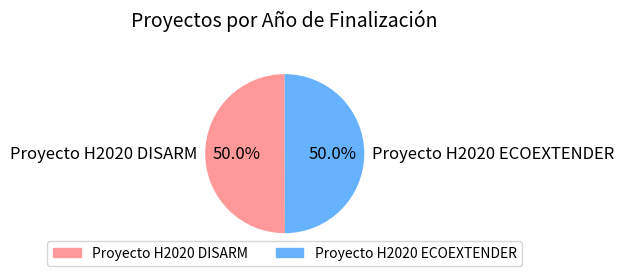

To the nearest percent, what percentage of the pie is Proyecto H2020 DISARM?

50%